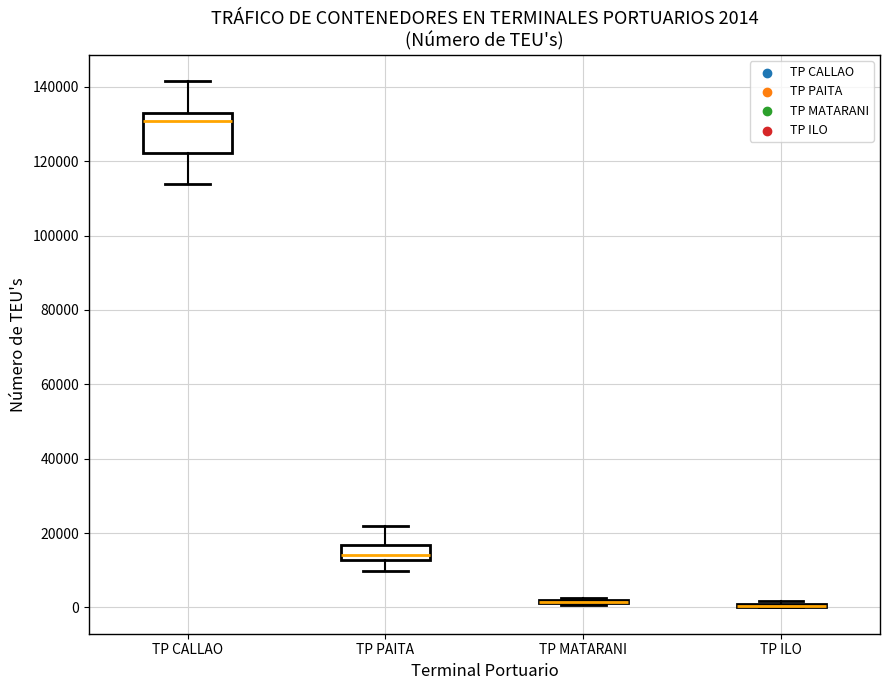

Which box is the tallest, from its lower edge to its upper edge?

TP CALLAO